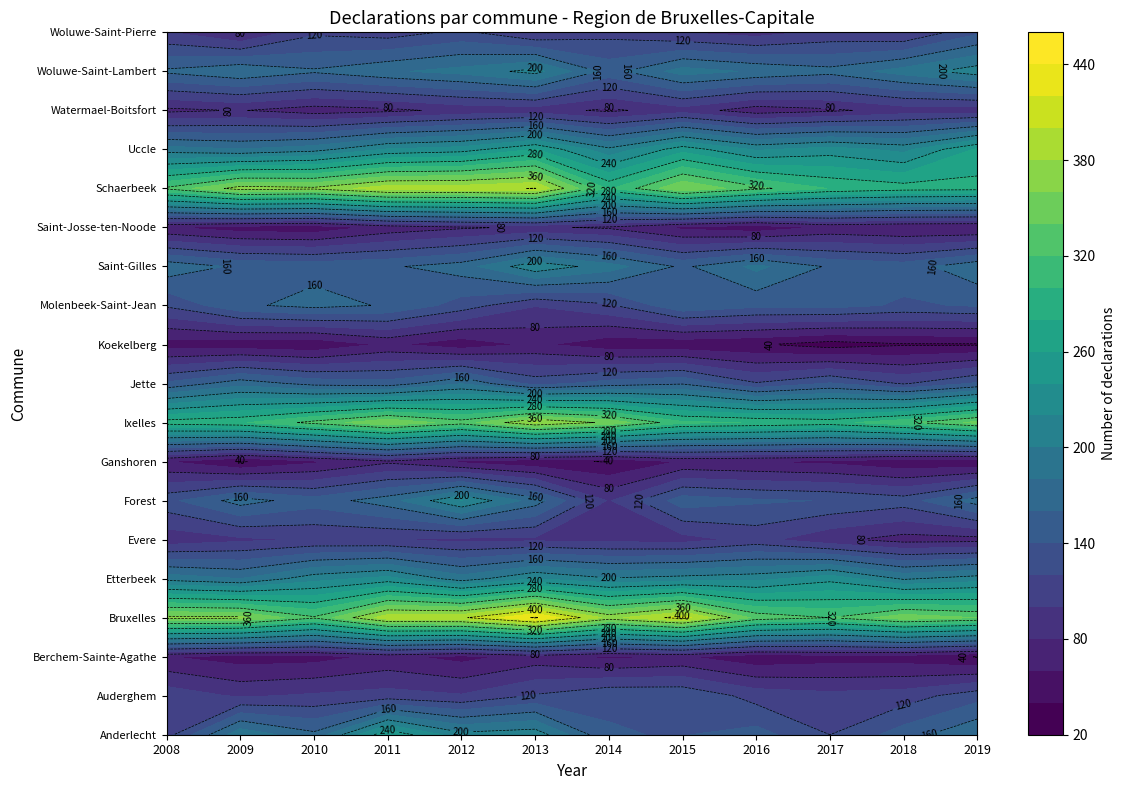

At which label does Uccle first exceed 222?

2012